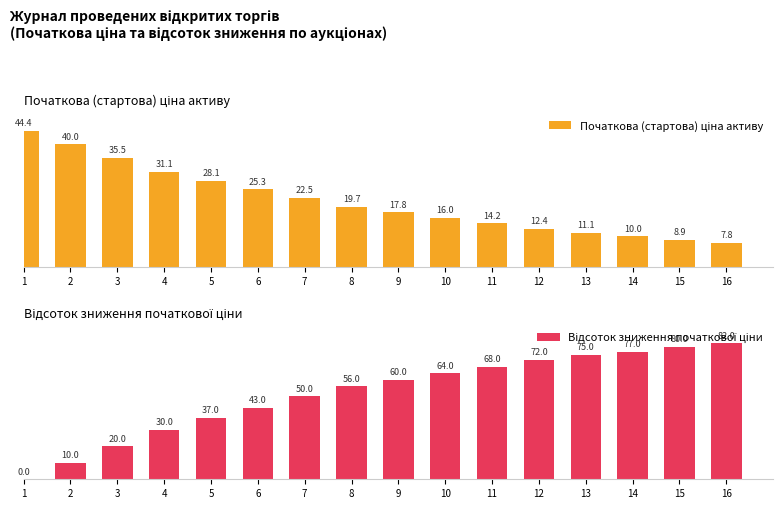

What is the minimum value for Початкова (стартова) ціна активу?

7.8